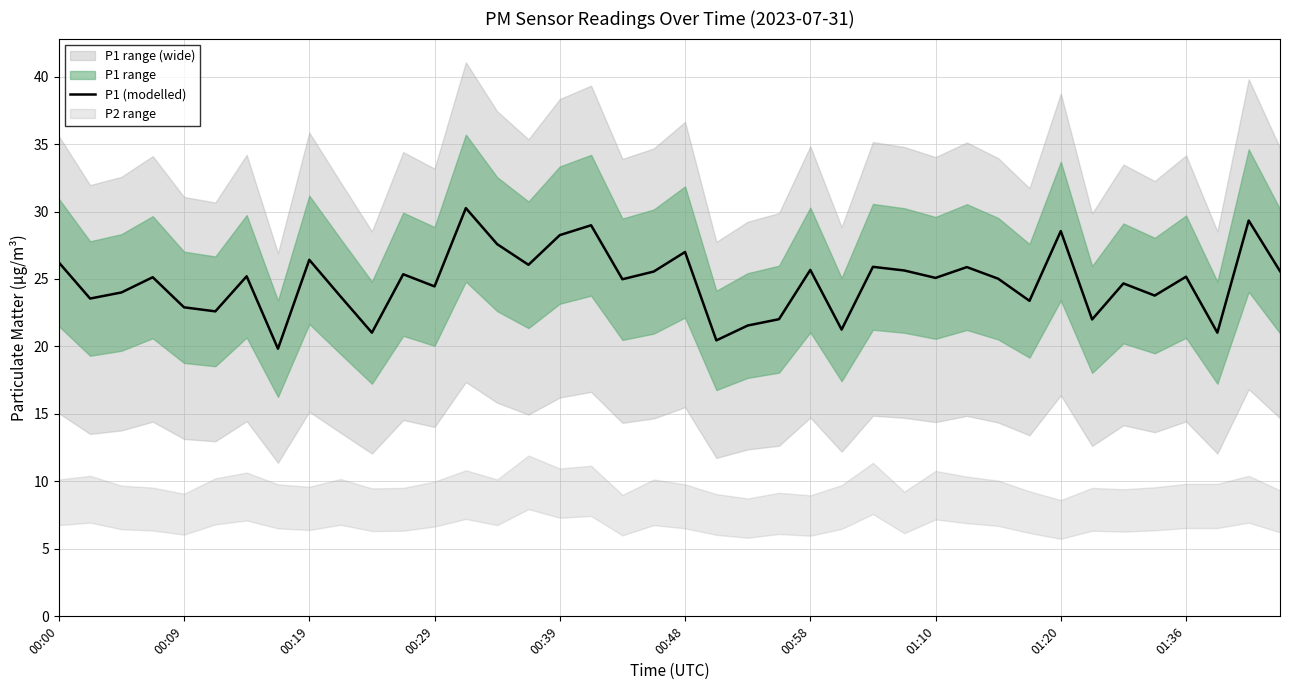

What position from the right is 13?

27